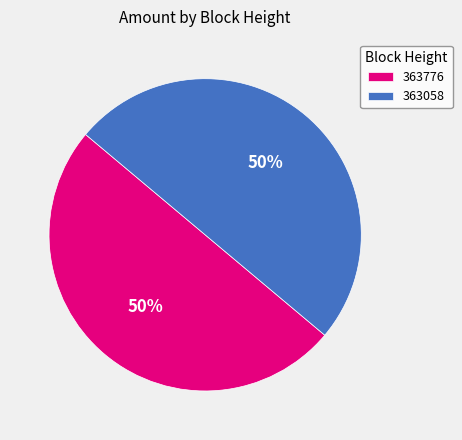

Is the sum of 363058 and 363776 greater than half?

Yes